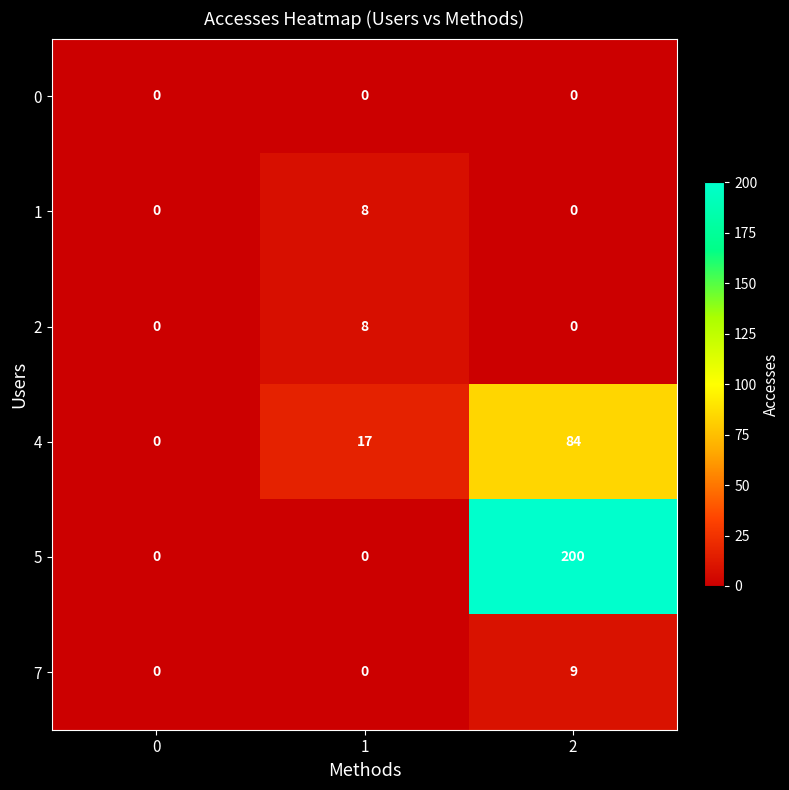

Which series changed the most between 1 and 2?

5